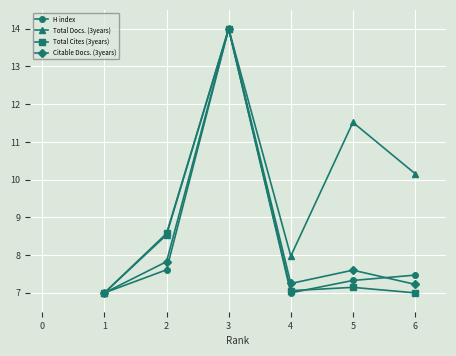

Which series changed the most between 4 and 5?

Total Docs. (3years)